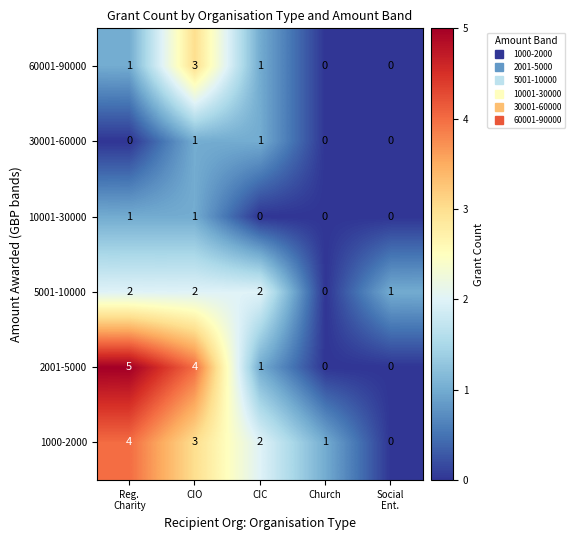

What is the greatest value displayed?

5